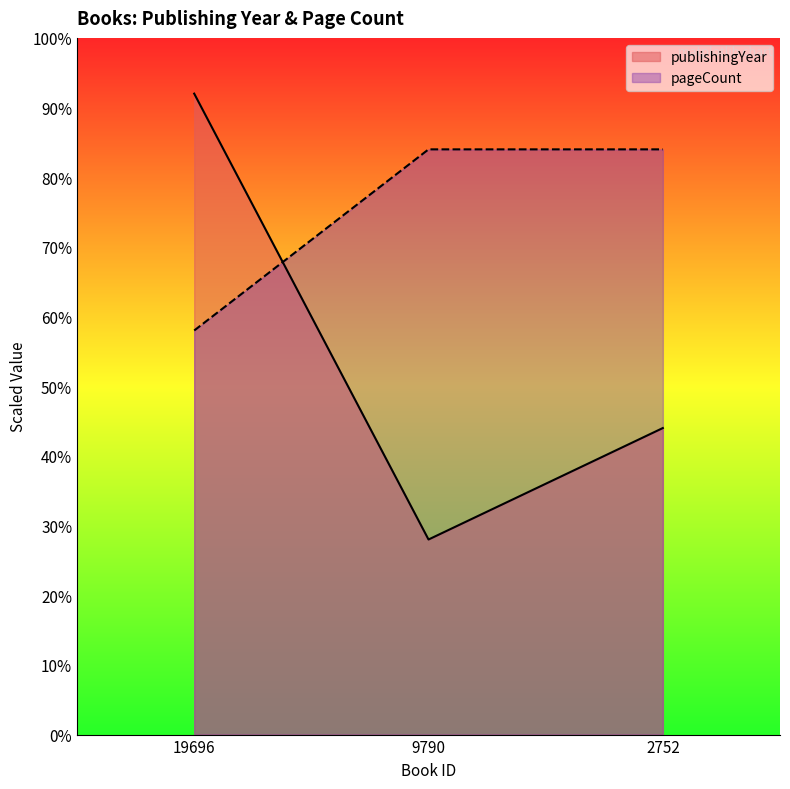

Reading right to left, extract all data points from this chart.

publishingYear: 1100	700	2300
pageCount: 2100	2100	1450